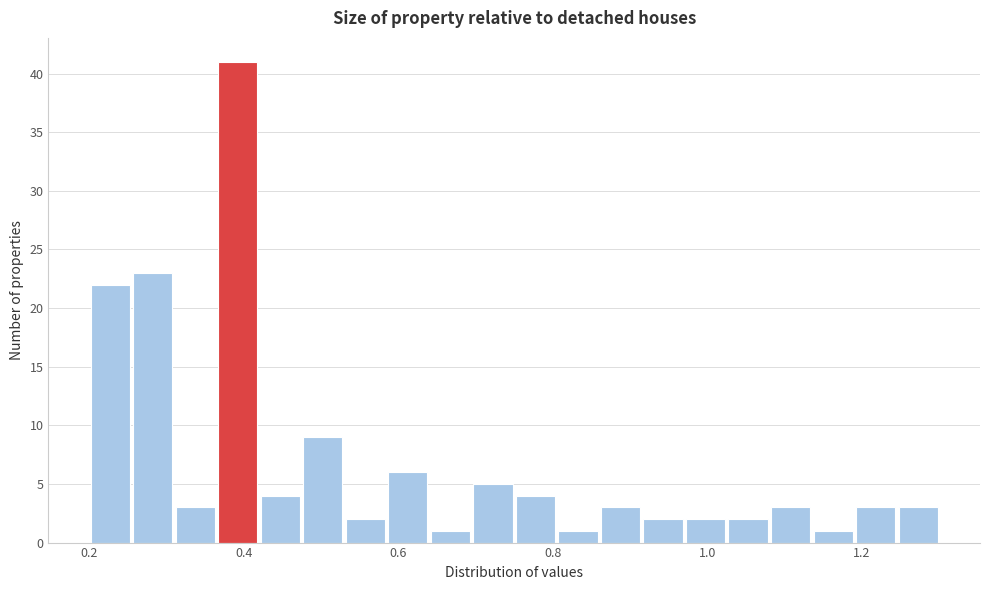

Around what value on the x-axis is the tallest bar? Give the approximate position of its centre, as read against the axis.

0.40